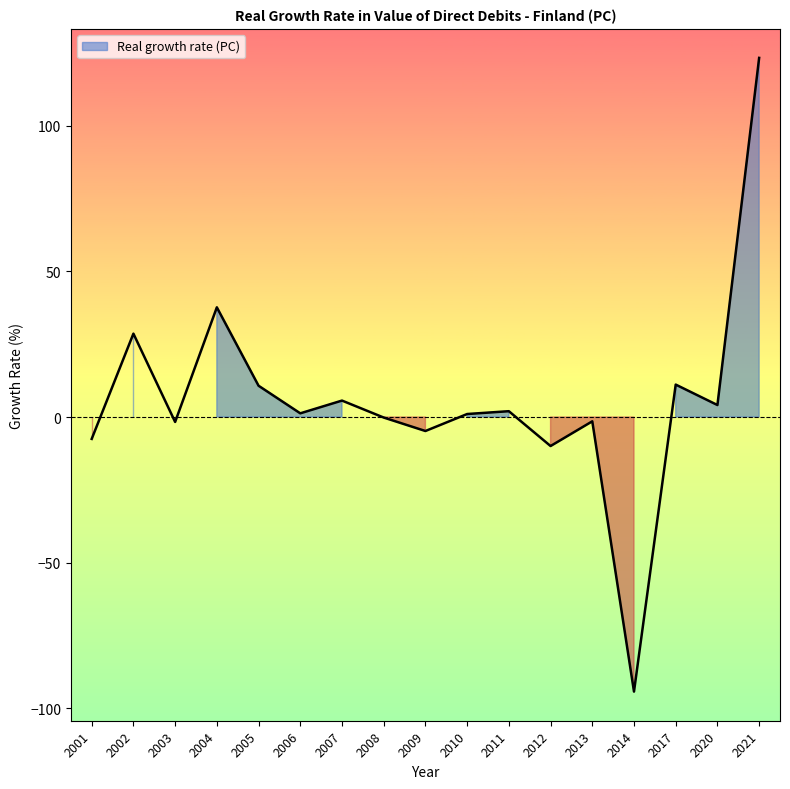

Reading left to right, transcribe all the data shown in this chart.

2001=-7.5	2002=28.6	2003=-1.7	2004=37.7	2005=10.7	2006=1.3	2007=5.6	2008=-0.2	2009=-4.8	2010=1.0	2011=2.0	2012=-10.0	2013=-1.5	2014=-94.2	2017=11.1	2020=4.1	2021=123.3